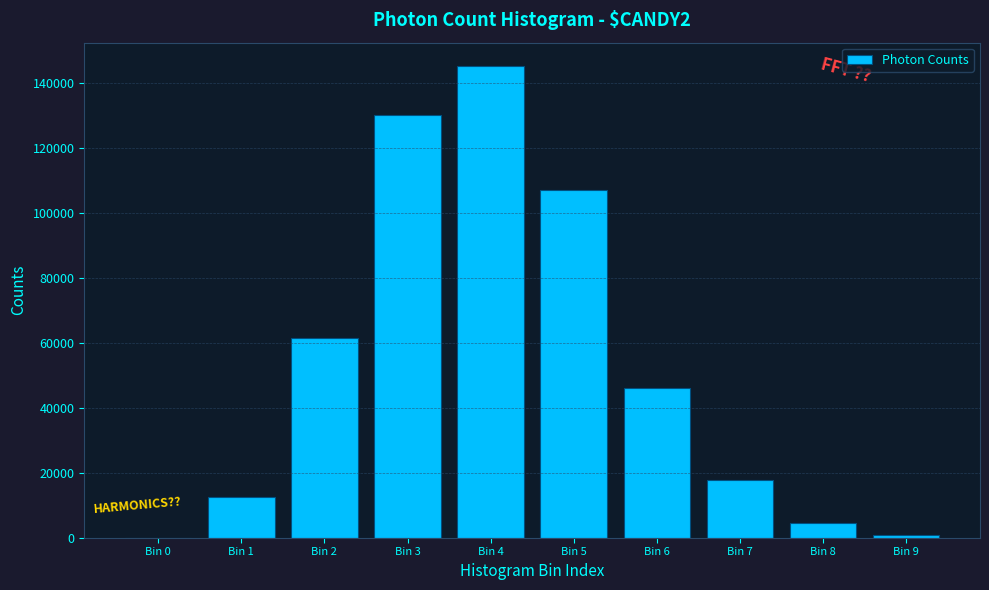

Reading left to right, what are all the values shown in this chart?

Bin 0=64	Bin 1=12664	Bin 2=61382	Bin 3=130179	Bin 4=145101	Bin 5=106901	Bin 6=45945	Bin 7=17764	Bin 8=4675	Bin 9=961